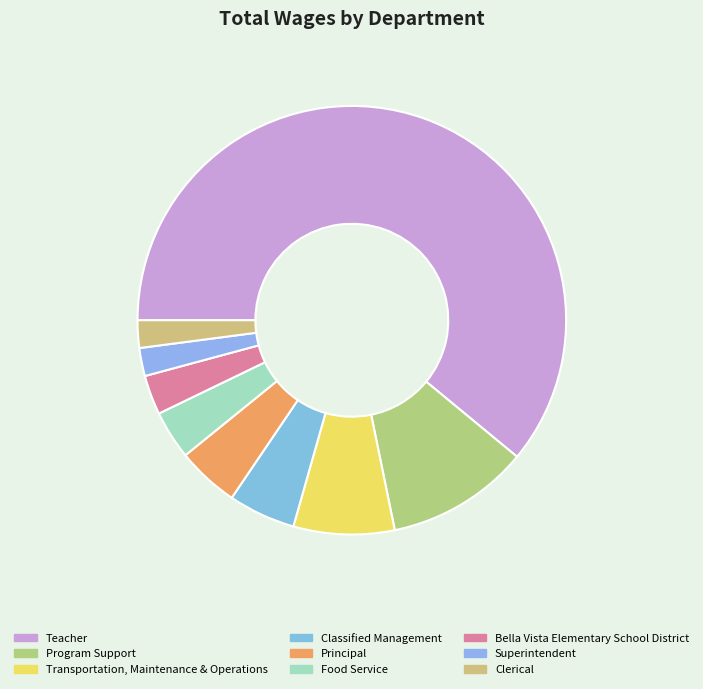

How many segments does this pie chart have?

9